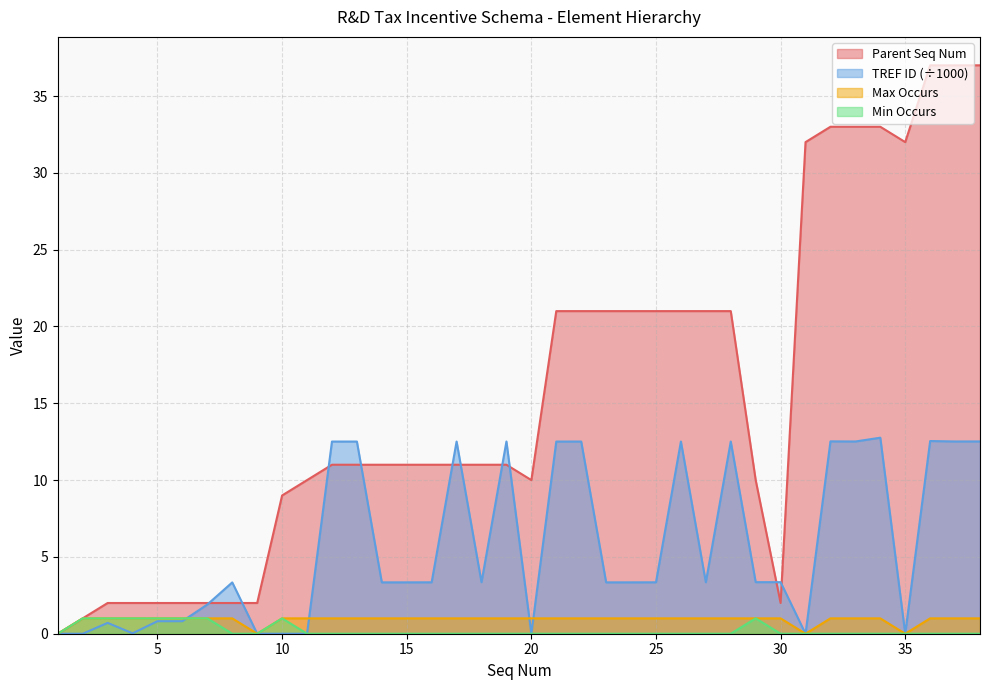

How many values in the TREF ID series are below 3?

13